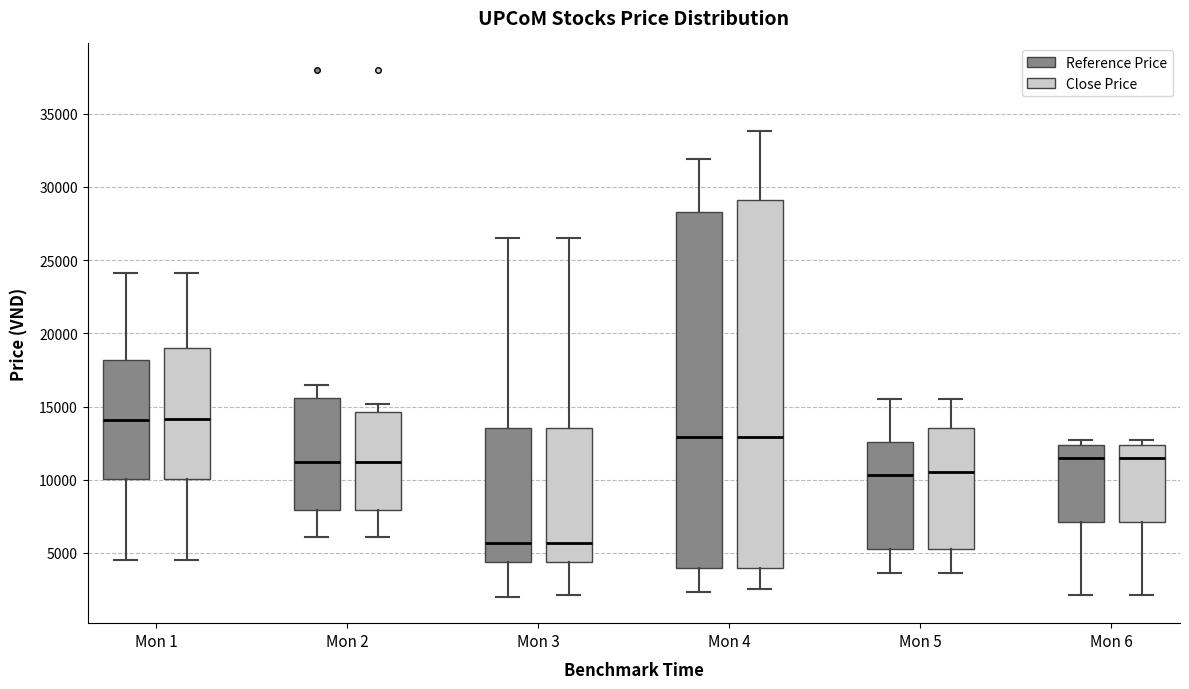

Which box is the tallest, from its lower edge to its upper edge?

Mon 4 (Close Price)